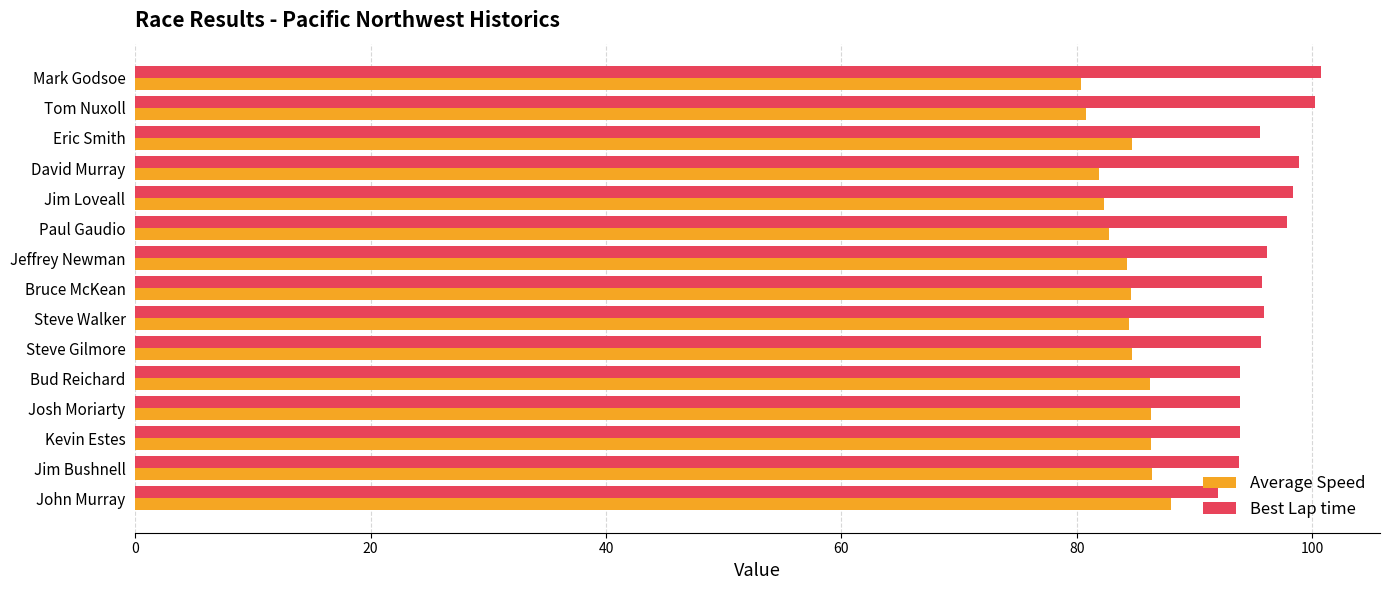

Rank the series by their average value, from lowest to highest.

Average Speed, Best Lap time